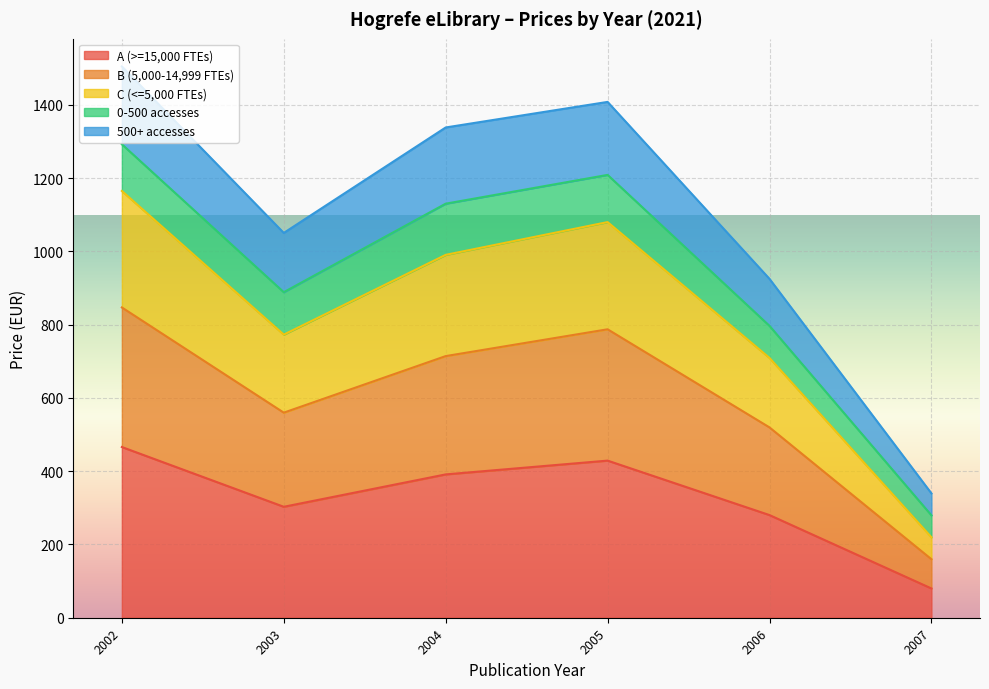

Where is the first local minimum for B (5,000-14,999 FTEs)?

2003